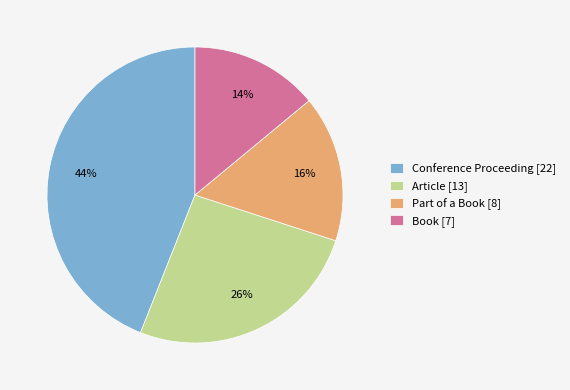

Does Part of a Book account for over 50% of the chart?

No